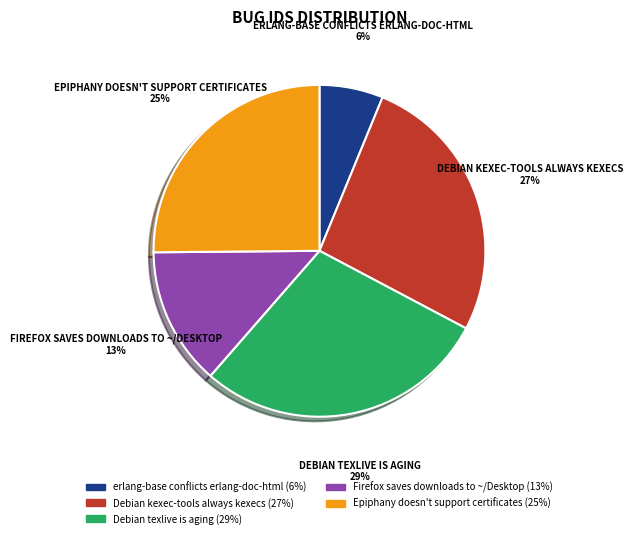

Is there a majority slice in this chart?

No